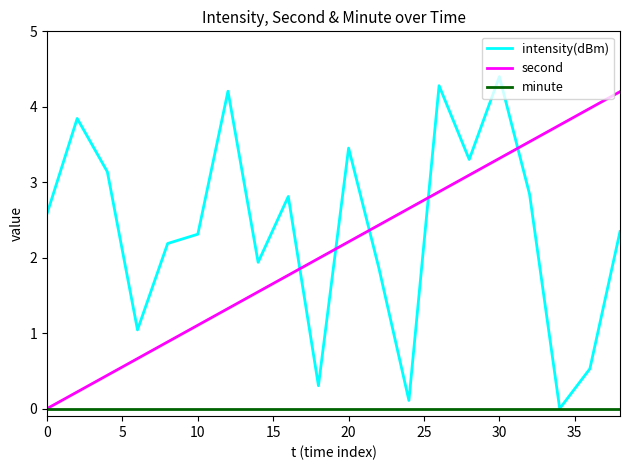

Rank the series by their maximum value, from lowest to highest.

minute, second, intensity(dBm)